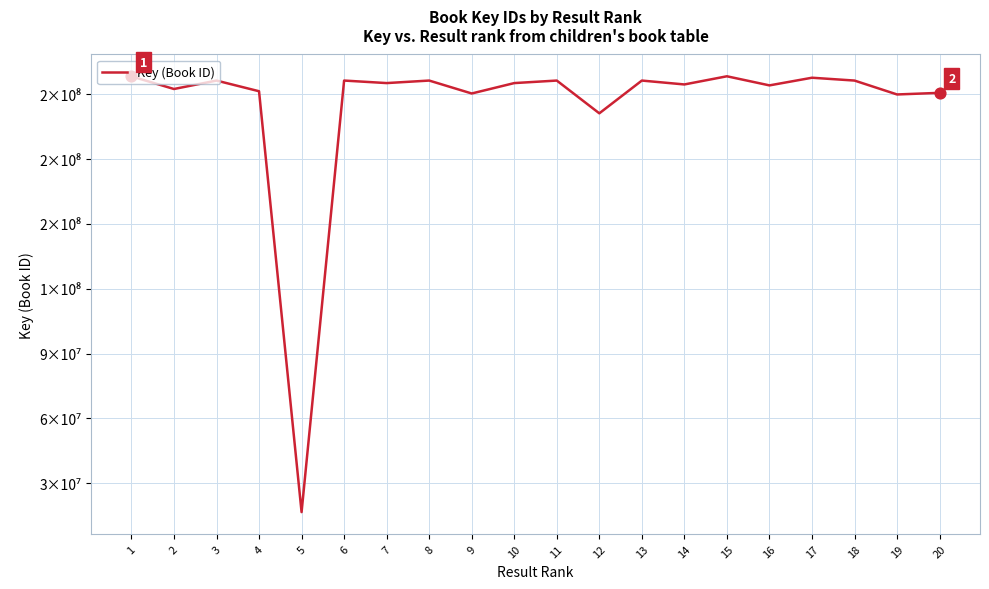

Which has a higher value, 4 or 20?

4